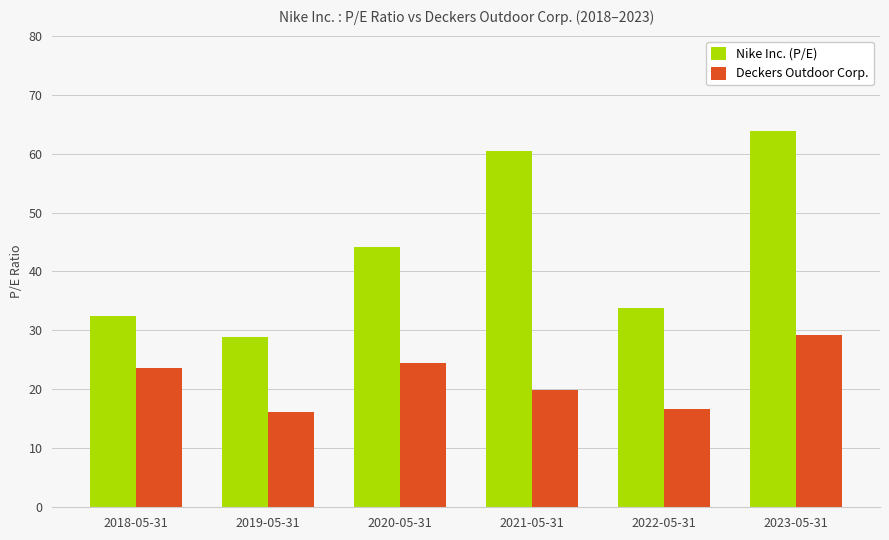

Reading right to left, extract all data points from this chart.

Nike Inc. (P/E): 63.9	33.7	60.5	44.1	29.0	32.5
Deckers Outdoor Corp.: 29.3	16.7	19.9	24.4	16.1	23.6